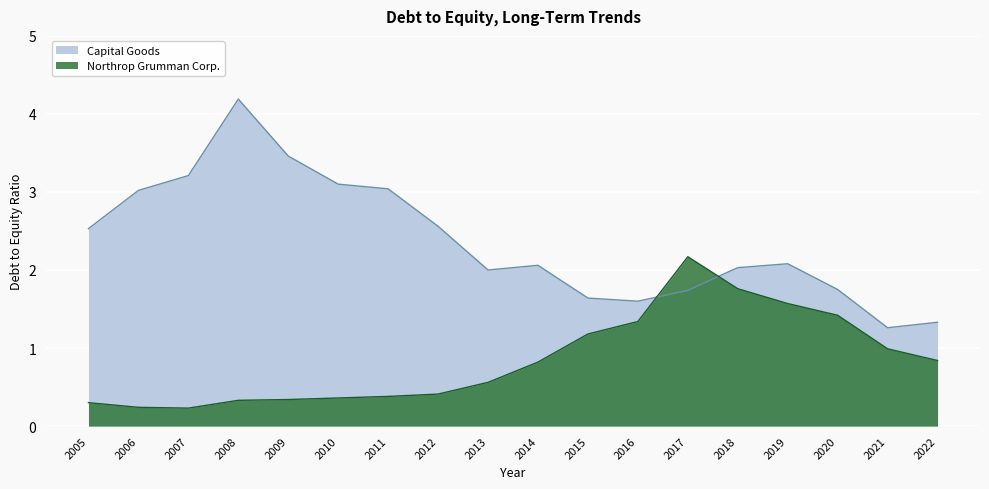

What is the spread (max minus min) of values at 2021?

0.3